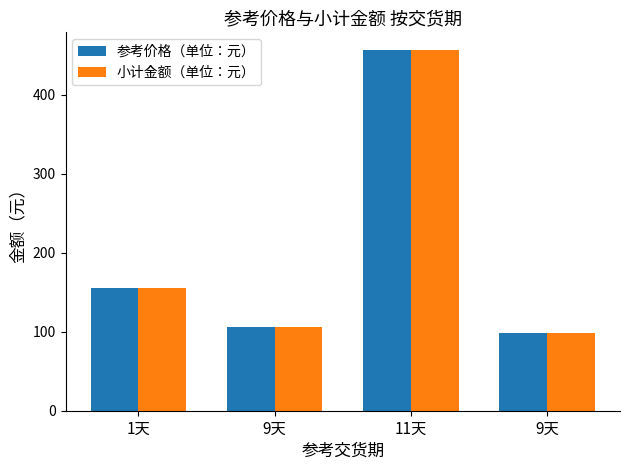

What is the sum of all 小计金额（单位：元） values?

818.1